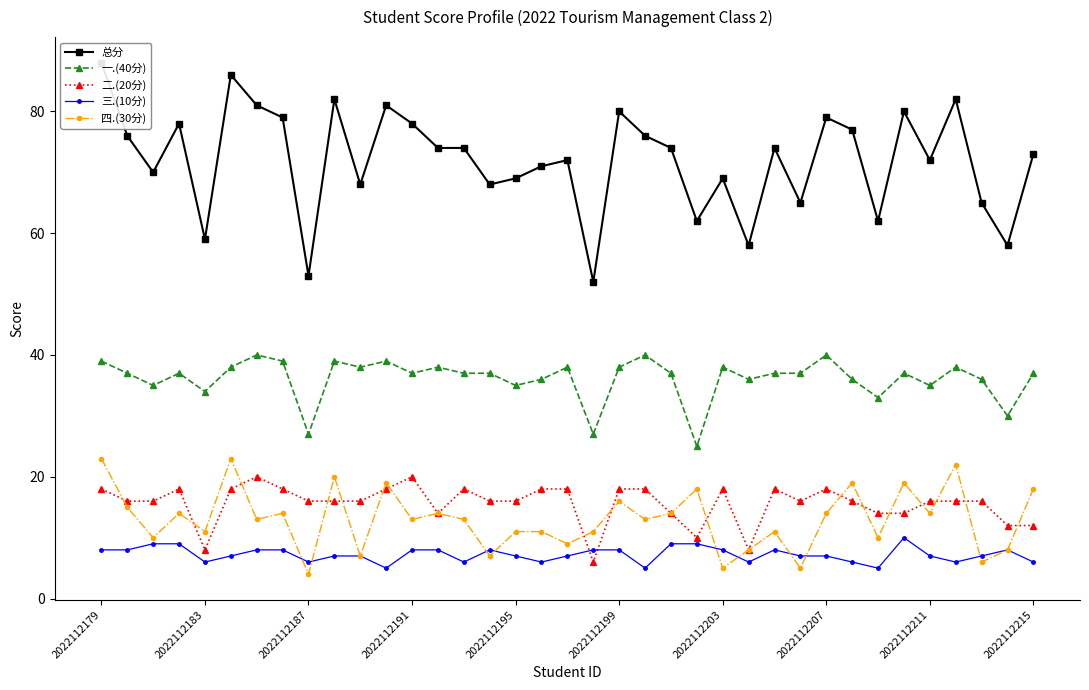

What is the difference between the highest and lowest values at 2022112179?

80